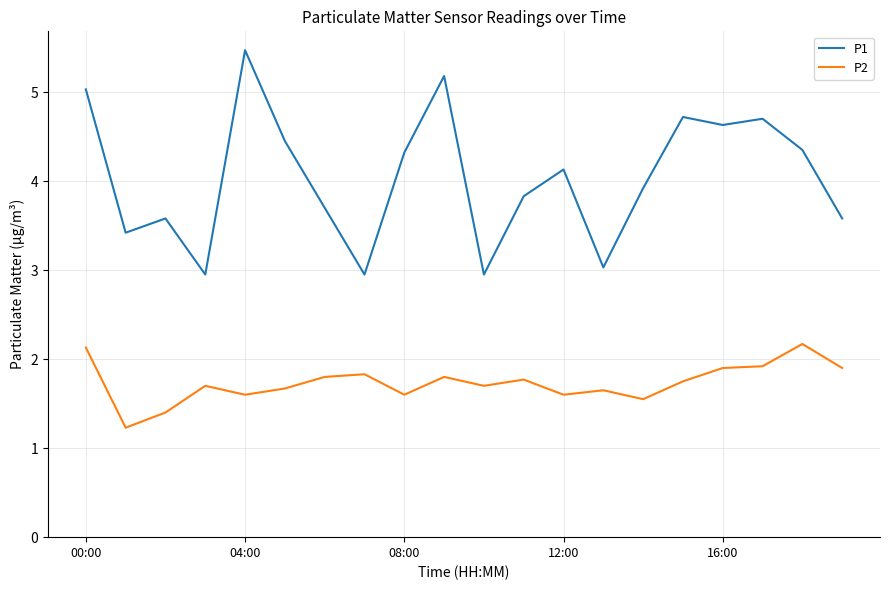

Which series has the largest total across all categories?

P1